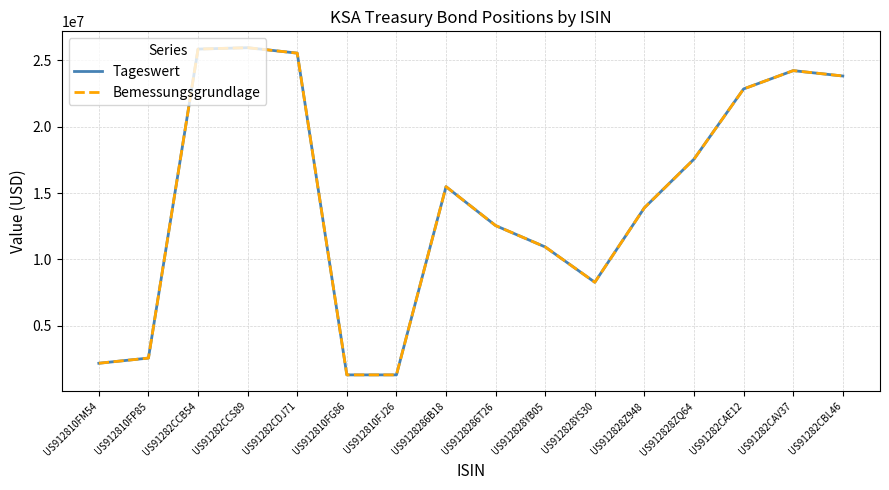

Is this an area chart (filled region under the line)?

No